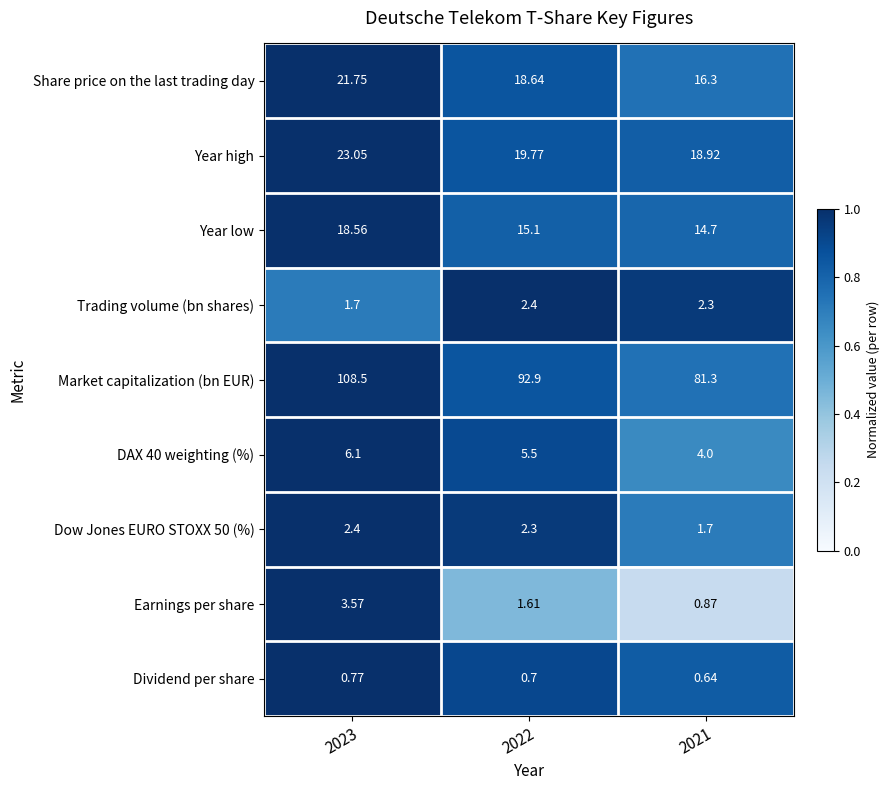

Which series has the widest spread of values?

Market capitalization (bn EUR)